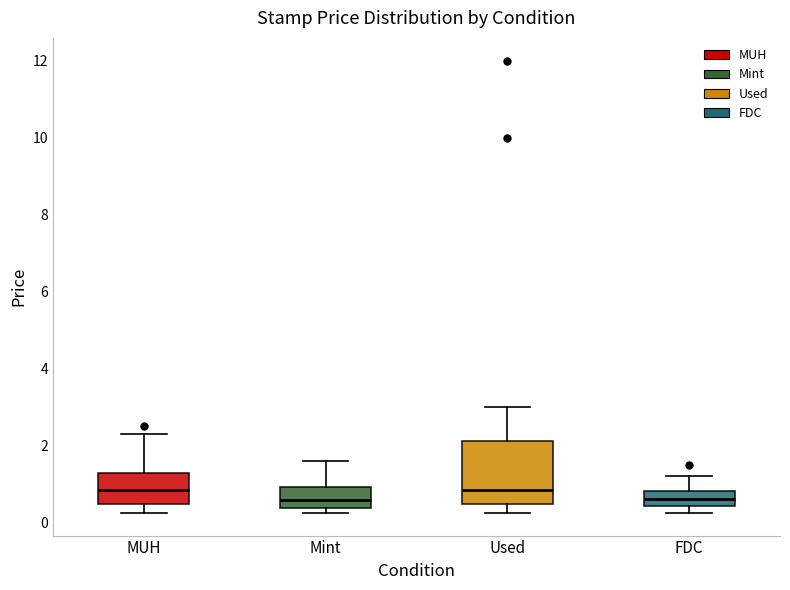

Comparing the boxes themselves (not the whiskers), which one is the tallest?

Used